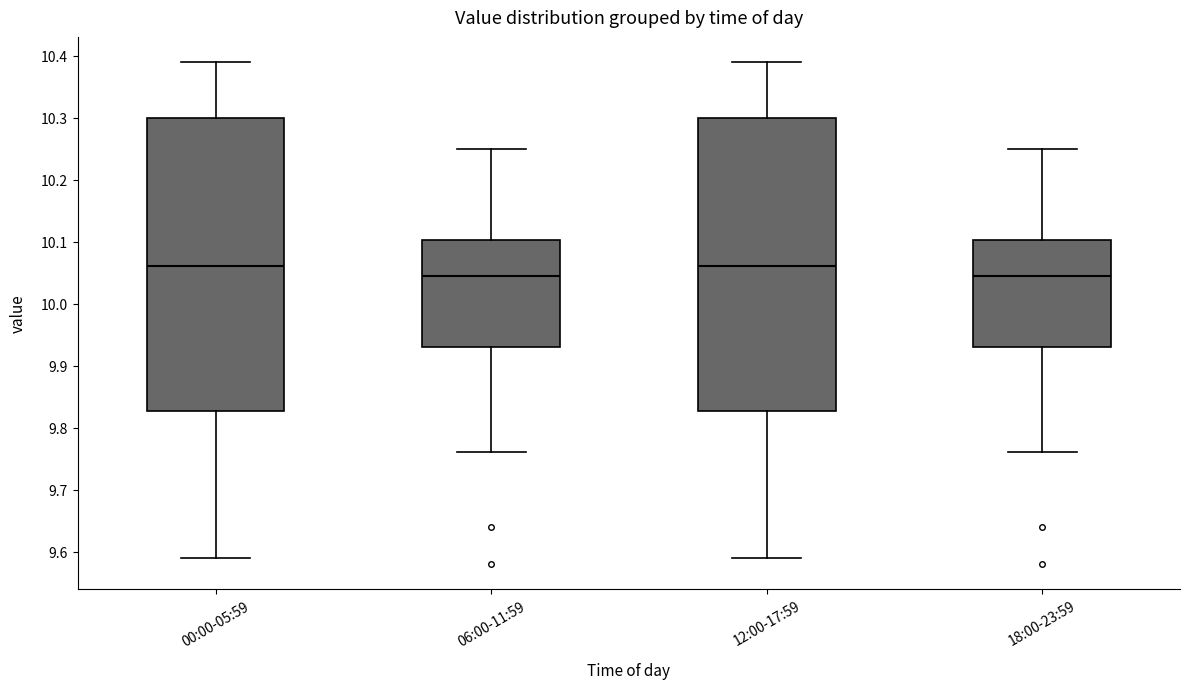

Reading left to right, transcribe this box plot: for each box, give where its median line is, the range the box spans, and where its two whiskers end, as read against the y-axis. The values are not printed on the chart, so give them approximately, as read against the axis.

00:00-05:59: median 10.06, box 9.83 to 10.30, whiskers 9.59 to 10.39
06:00-11:59: median 10.05, box 9.93 to 10.10, whiskers 9.76 to 10.25
12:00-17:59: median 10.06, box 9.83 to 10.30, whiskers 9.59 to 10.39
18:00-23:59: median 10.05, box 9.93 to 10.10, whiskers 9.76 to 10.25